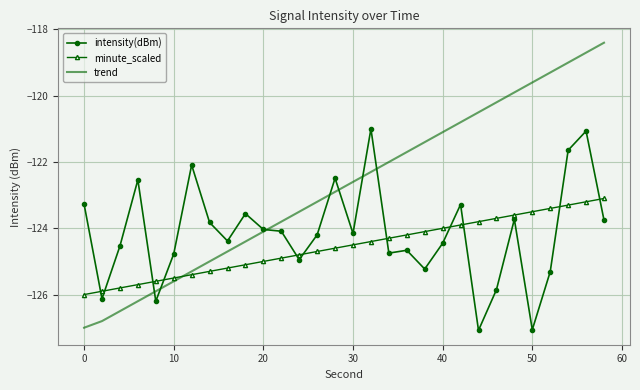

List the series in order of their overall mean, highest first.

trend, intensity(dBm), minute_scaled